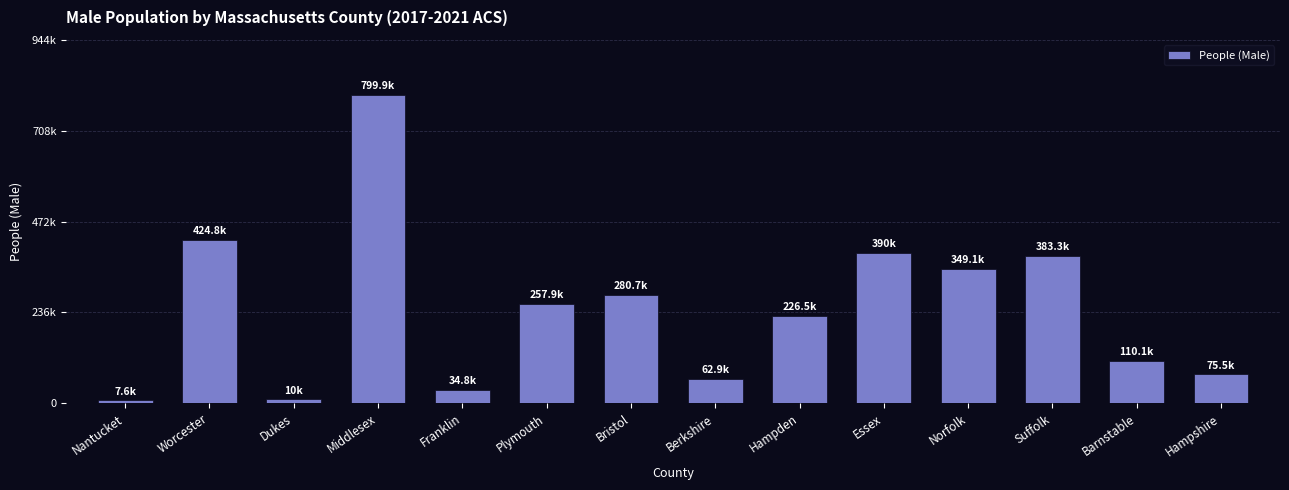

Which has a higher value, Bristol or Worcester?

Worcester